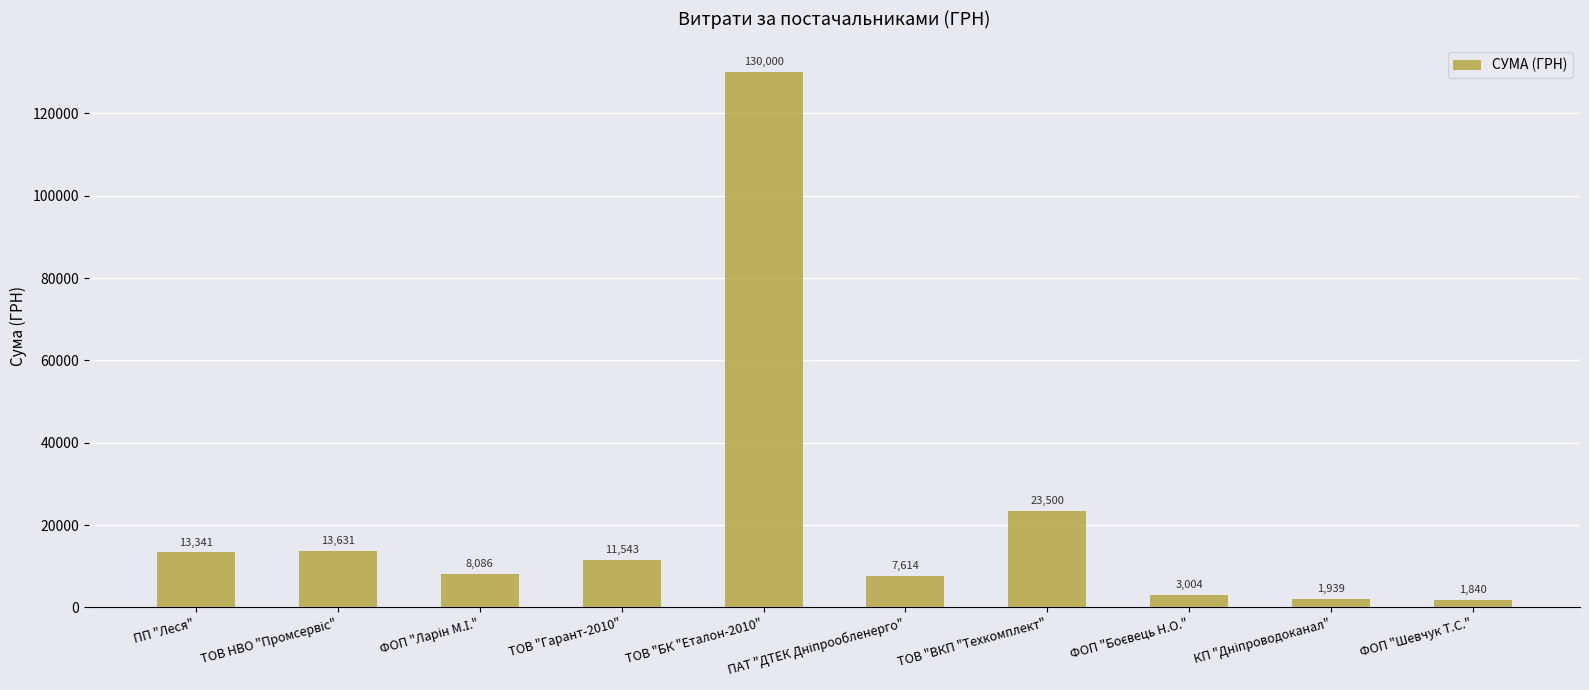

Where does the data first go above 11542?

ПП "Леся"